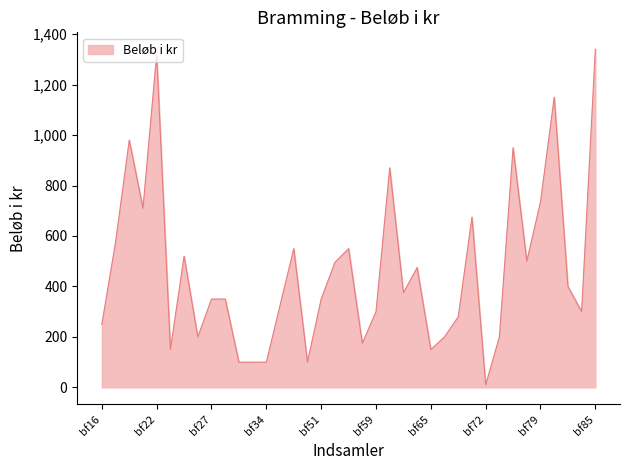

What is the difference between the maximum and minimum values?

1330